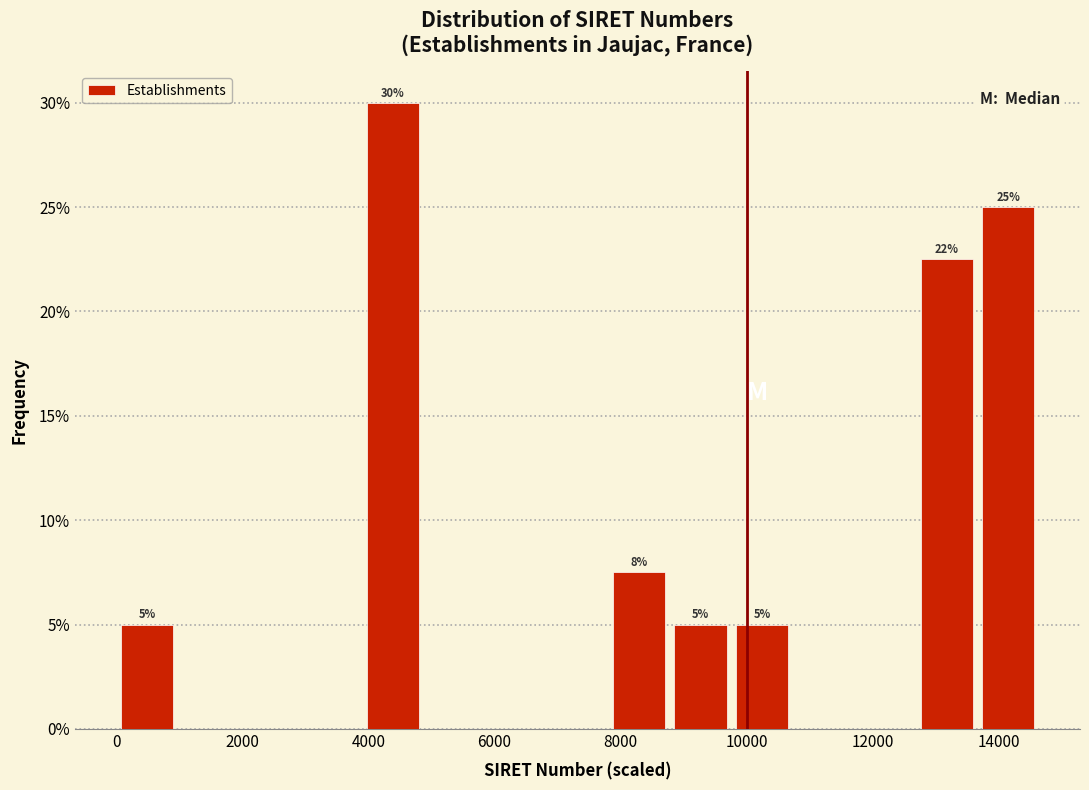

Which range on the x-axis has the tallest bar?

4000 to 4800